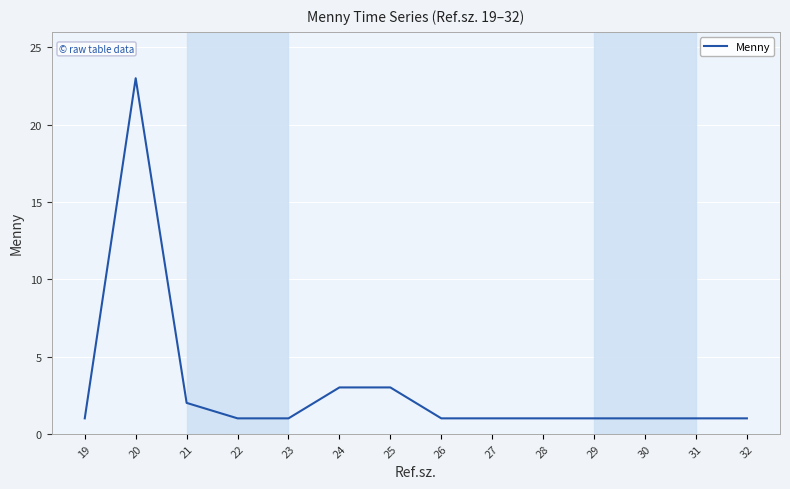

What is the smallest value displayed?

1